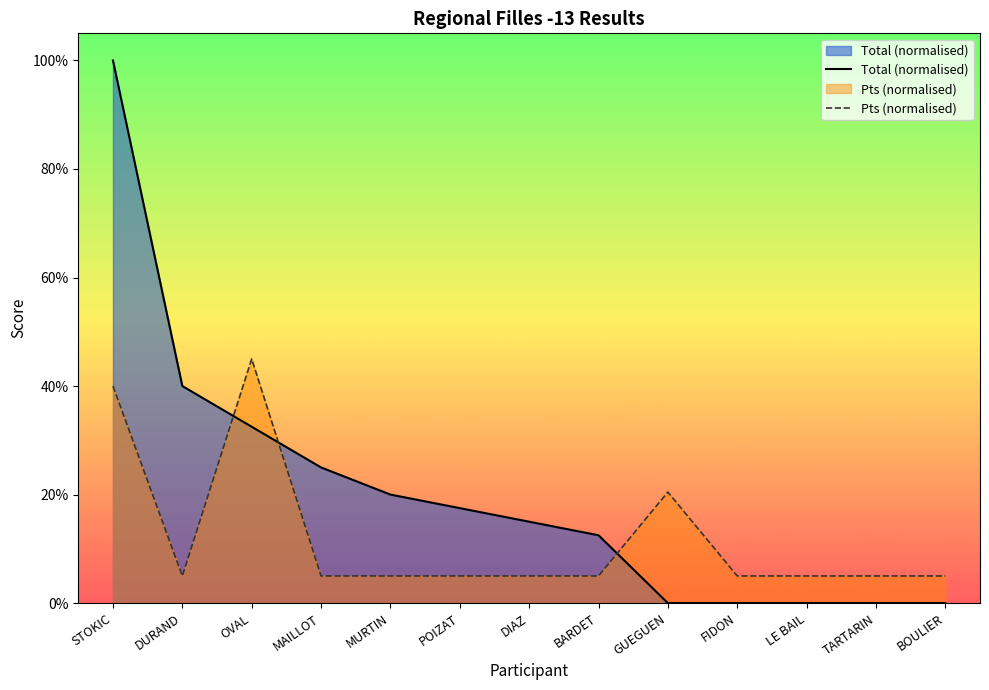

What is the sum of the Total (normalised) values at BARDET and DIAZ?

27.5